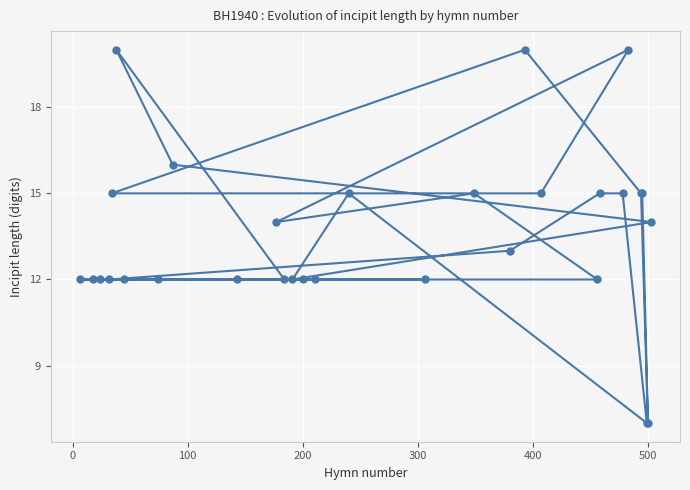

Reading right to left, transcribe all the data shown in this chart.

14	7	7	15	15	20	15	15	12	15	20	13	15	12	15	12	12	12	12	14	12	16	12	12	20	15	12	12	12	12